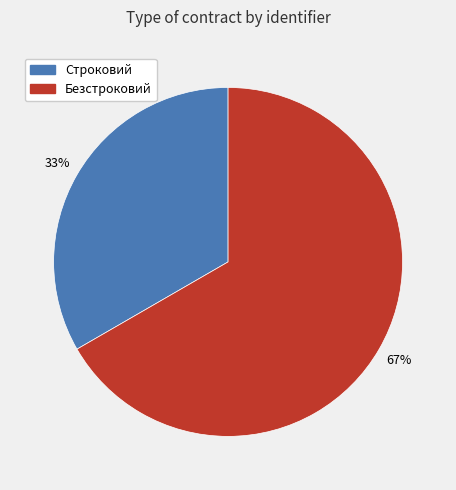

Is the sum of Безстроковий and Строковий greater than half?

Yes